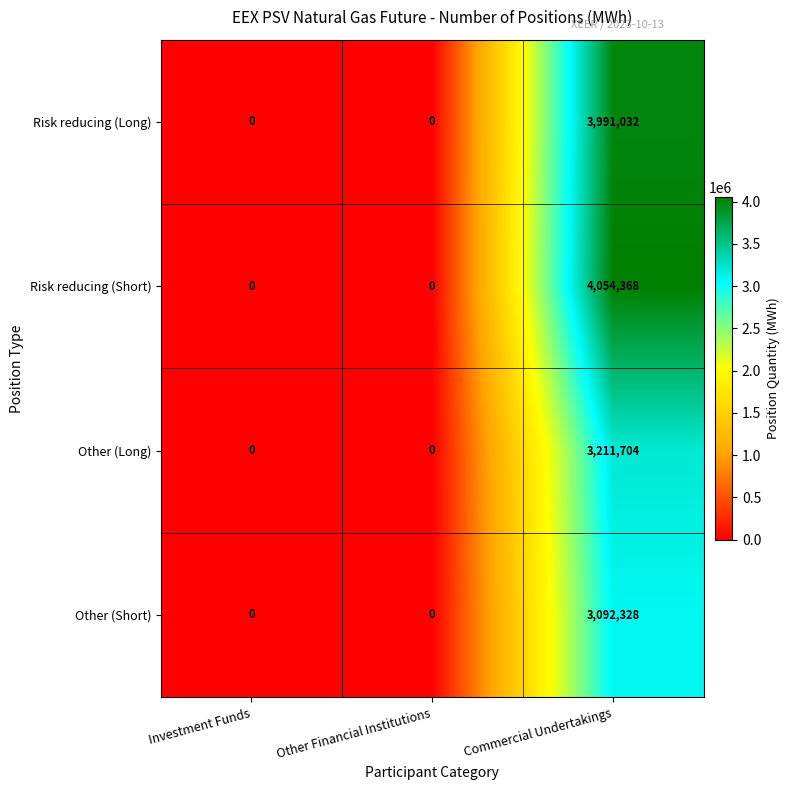

Reading left to right, transcribe all the data shown in this chart.

Risk reducing (Long): Investment Funds=0	Other Financial Institutions=0	Commercial Undertakings=3991032
Risk reducing (Short): Investment Funds=0	Other Financial Institutions=0	Commercial Undertakings=4054368
Other (Long): Investment Funds=0	Other Financial Institutions=0	Commercial Undertakings=3211704
Other (Short): Investment Funds=0	Other Financial Institutions=0	Commercial Undertakings=3092328